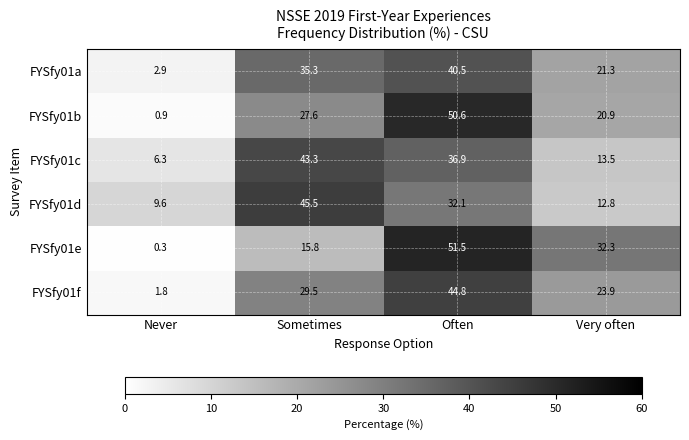

The value of FYSfy01d at Very often is 12.8. True or false?

True